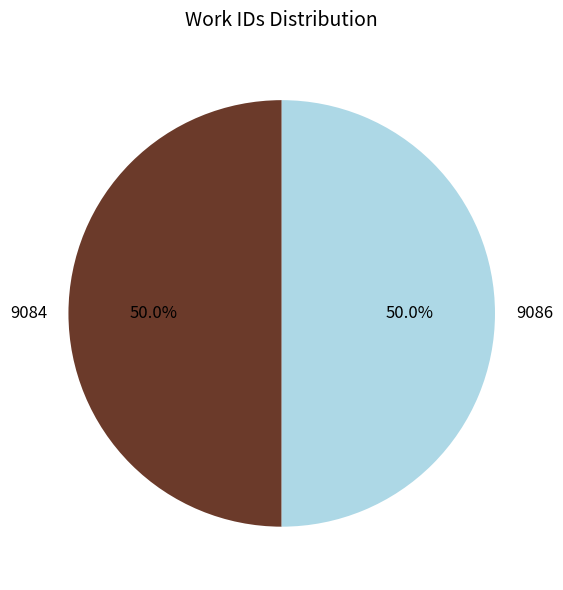

To the nearest percent, what percentage of the pie is 9086?

50%